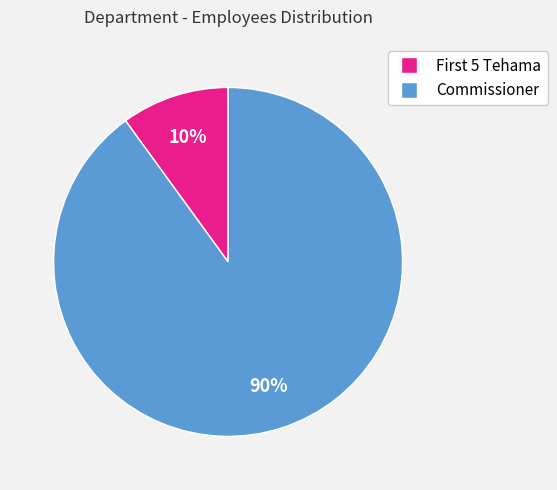

To the nearest percent, what portion does Commissioner represent?

90%